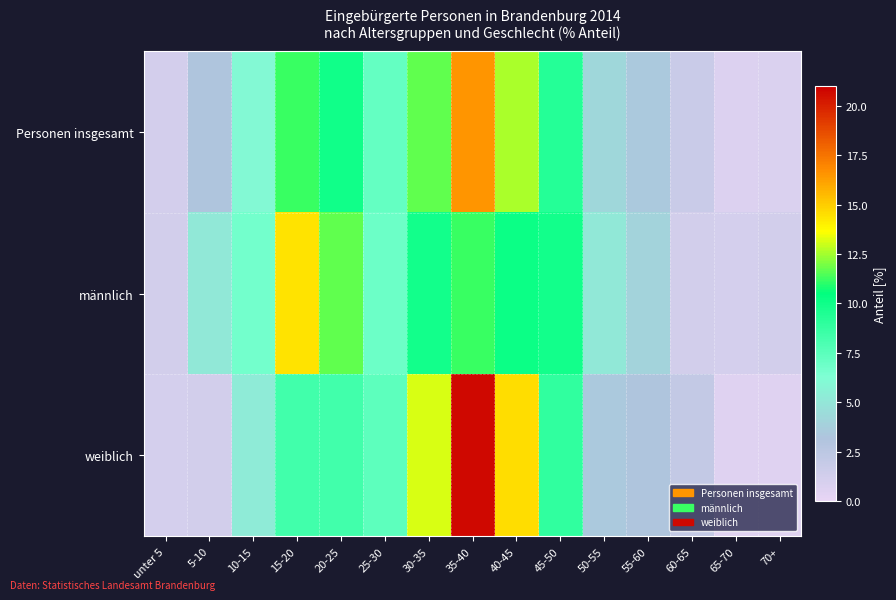

How many distinct data groups are displayed?

3